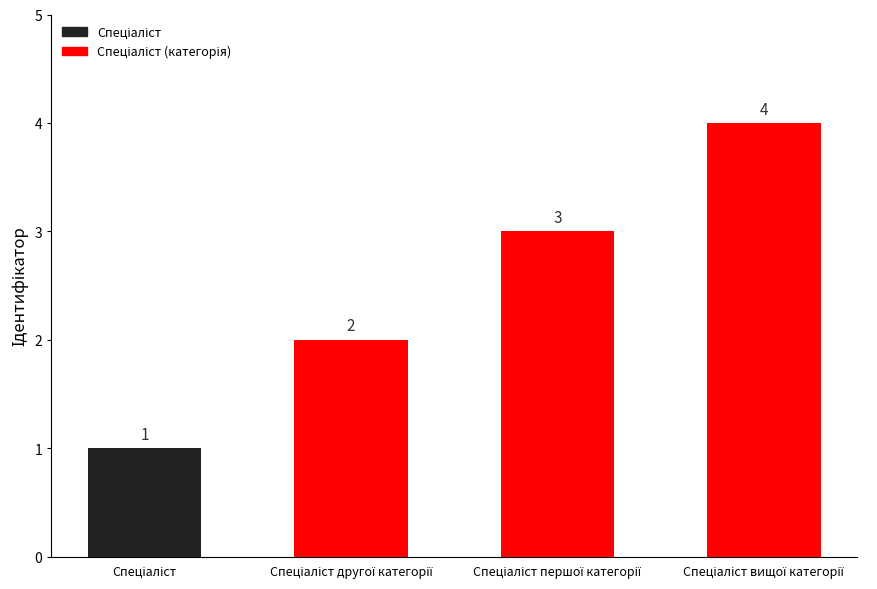

How many values are between 2 and 4?

3